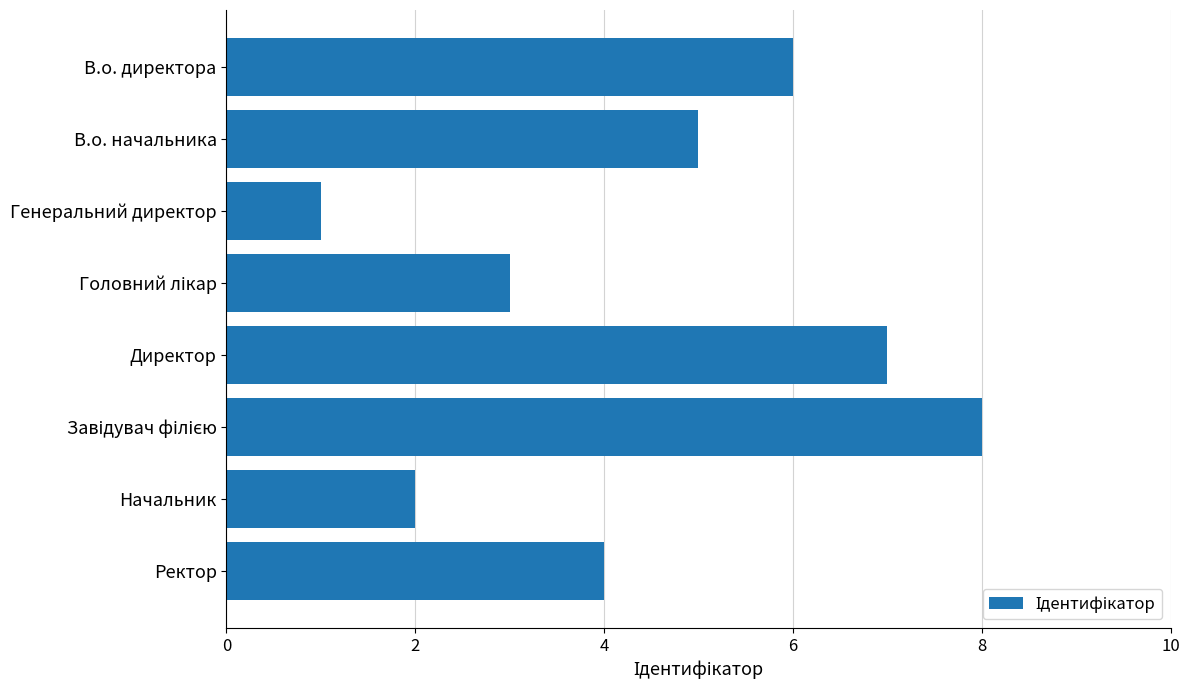

Are the bars grouped side by side (vs. stacked)?

No